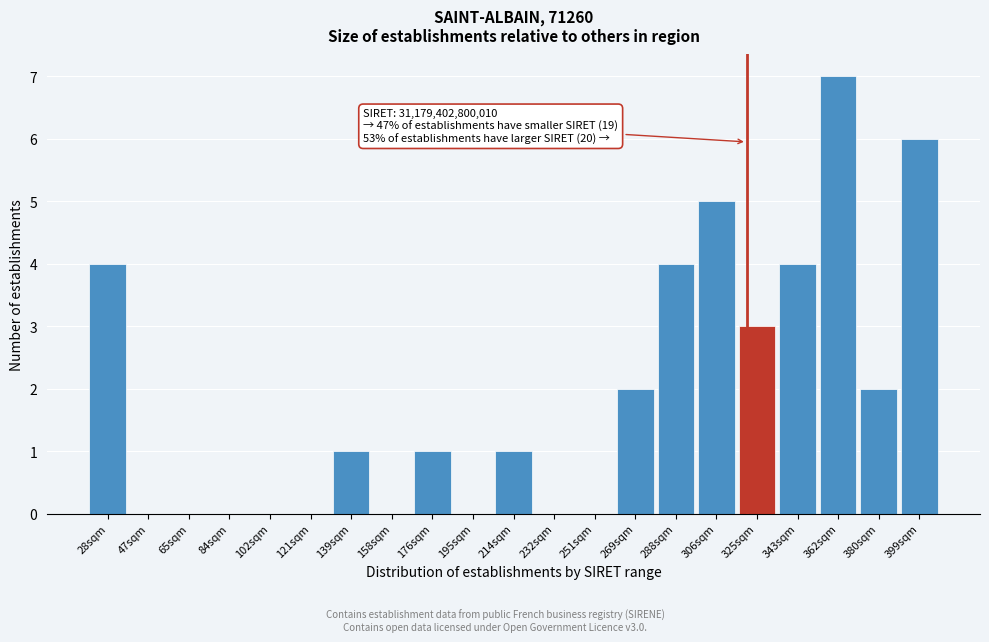

Reading left to right, extract all data points from this chart.

28sqm=4	47sqm=0	65sqm=0	84sqm=0	102sqm=0	121sqm=0	139sqm=1	158sqm=0	176sqm=1	195sqm=0	214sqm=1	232sqm=0	251sqm=0	269sqm=2	288sqm=4	306sqm=5	325sqm=3	343sqm=4	362sqm=7	380sqm=2	399sqm=6